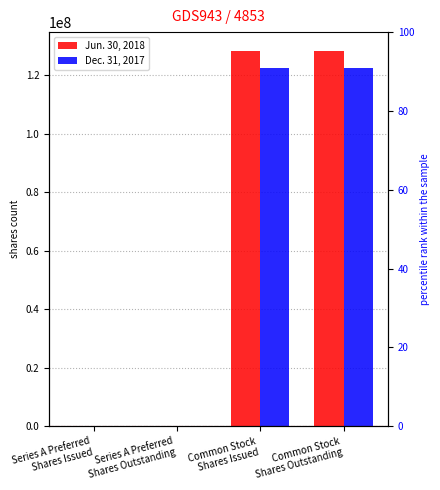

Does the chart contain stacked bars?

No